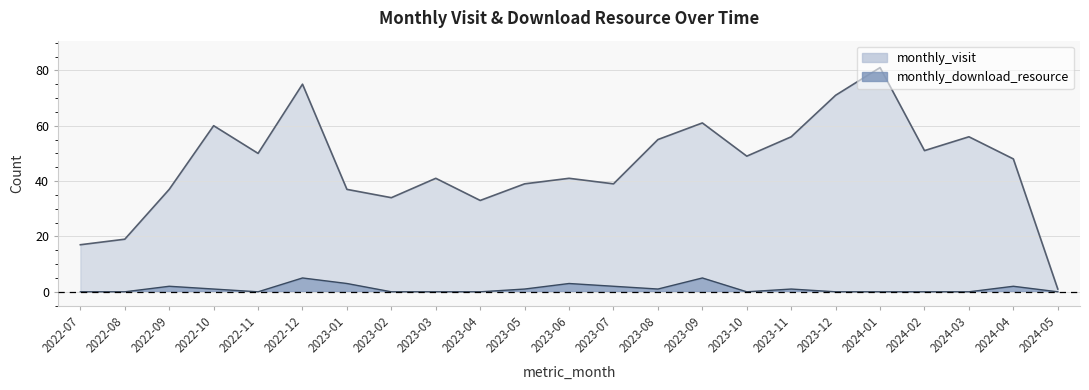

Which series has the largest total across all categories?

monthly_visit